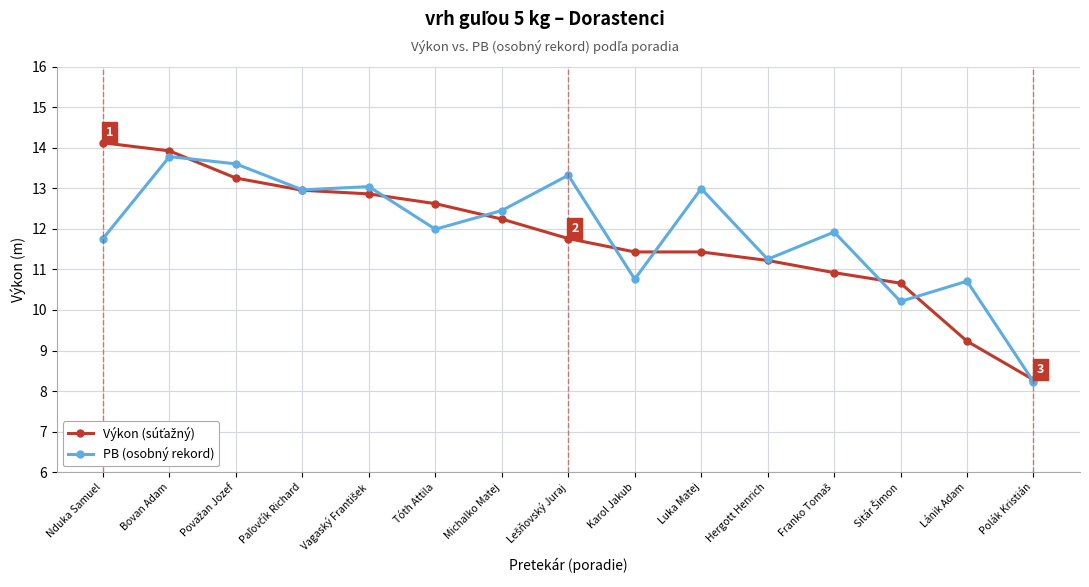

Which series has the largest total across all categories?

PB (osobný rekord)